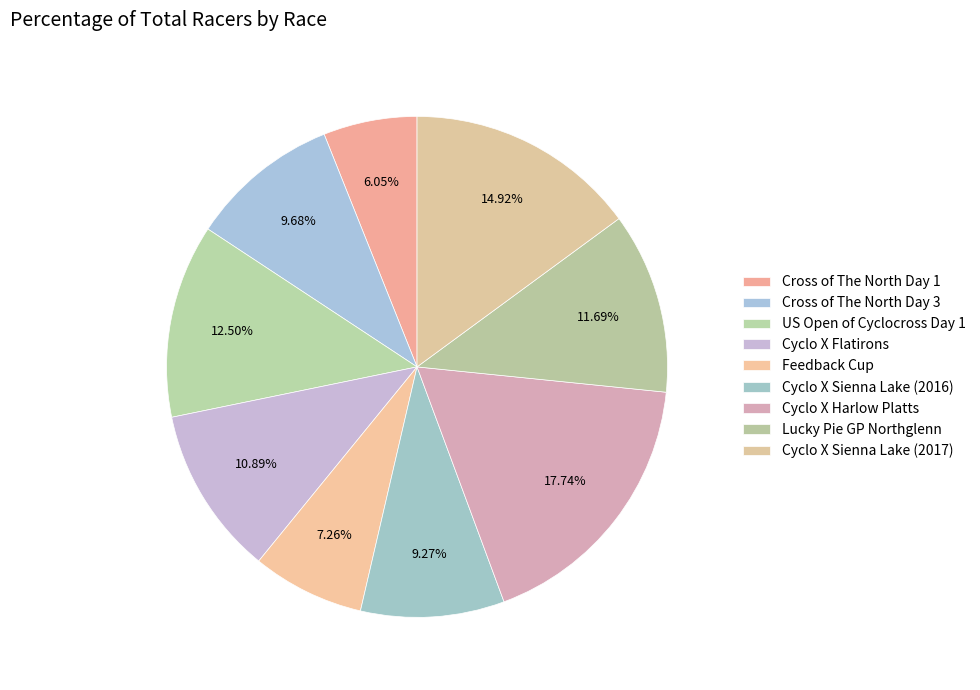

Is there any slice that represents more than half of the pie?

No